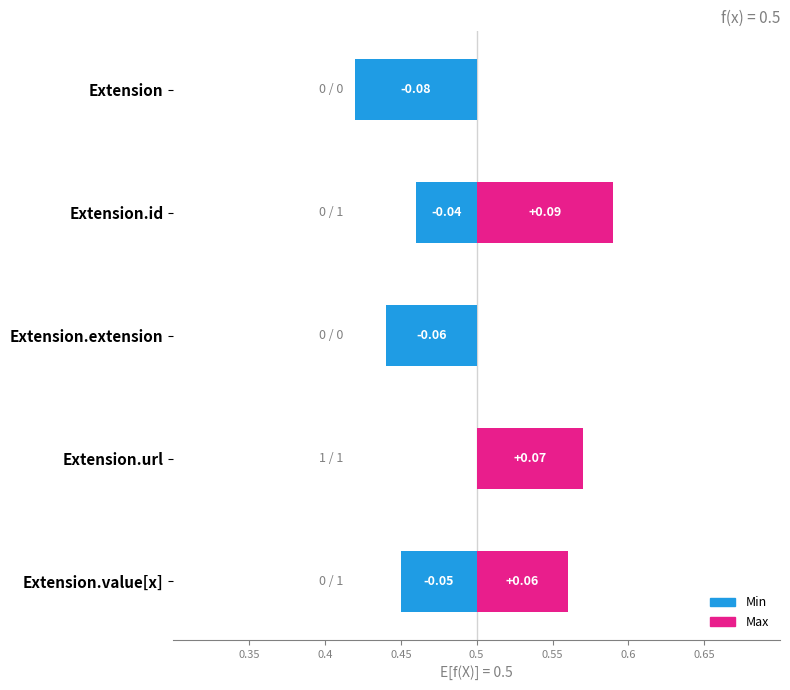

How many positive values does the Max series have?

3